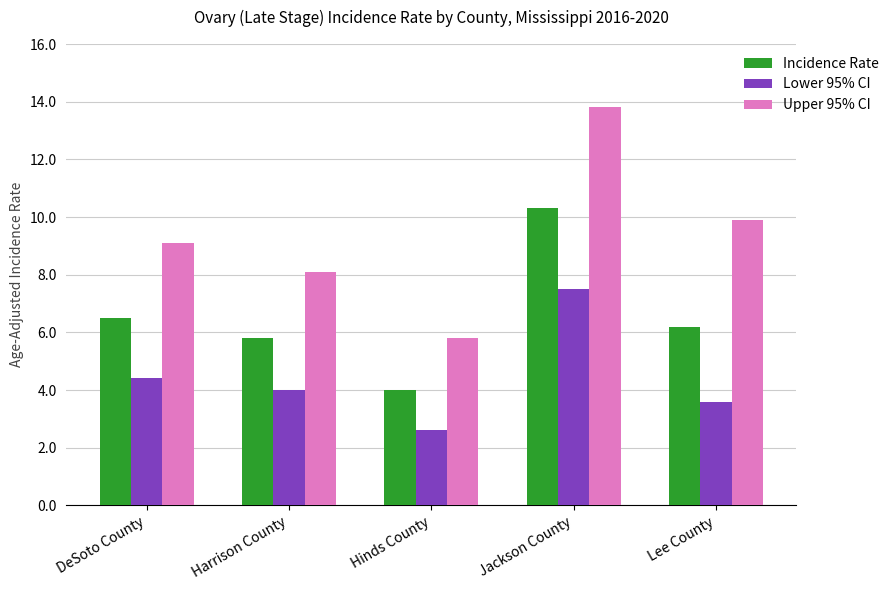

What is the difference between the highest and lowest values at Jackson County?

6.3